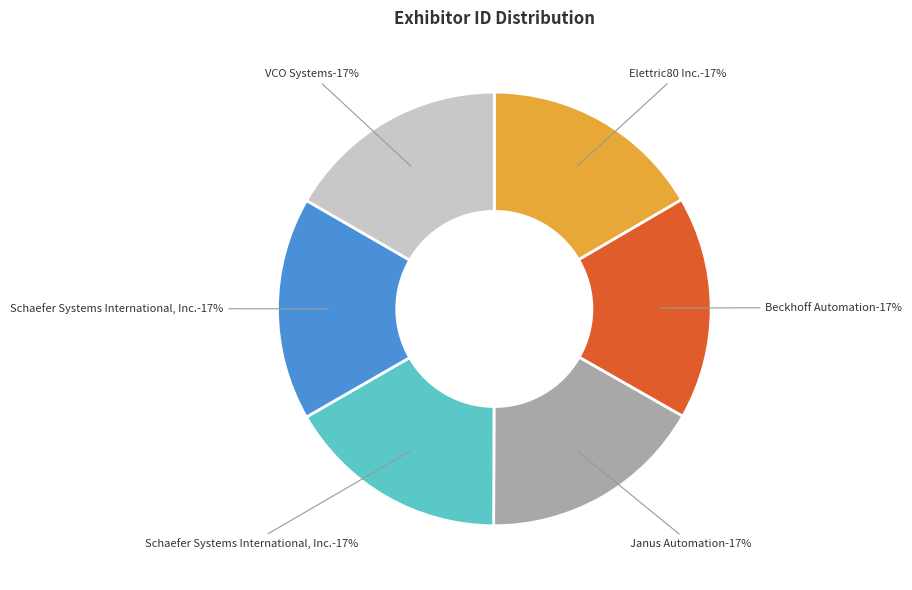

To the nearest percent, what percentage of the pie is Schaefer Systems International, Inc. (B7832)?

17%